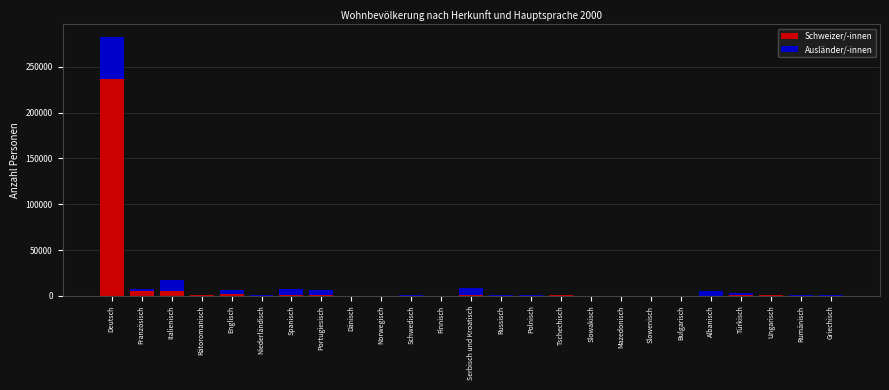

At which category is the sum across all series the highest?

Deutsch